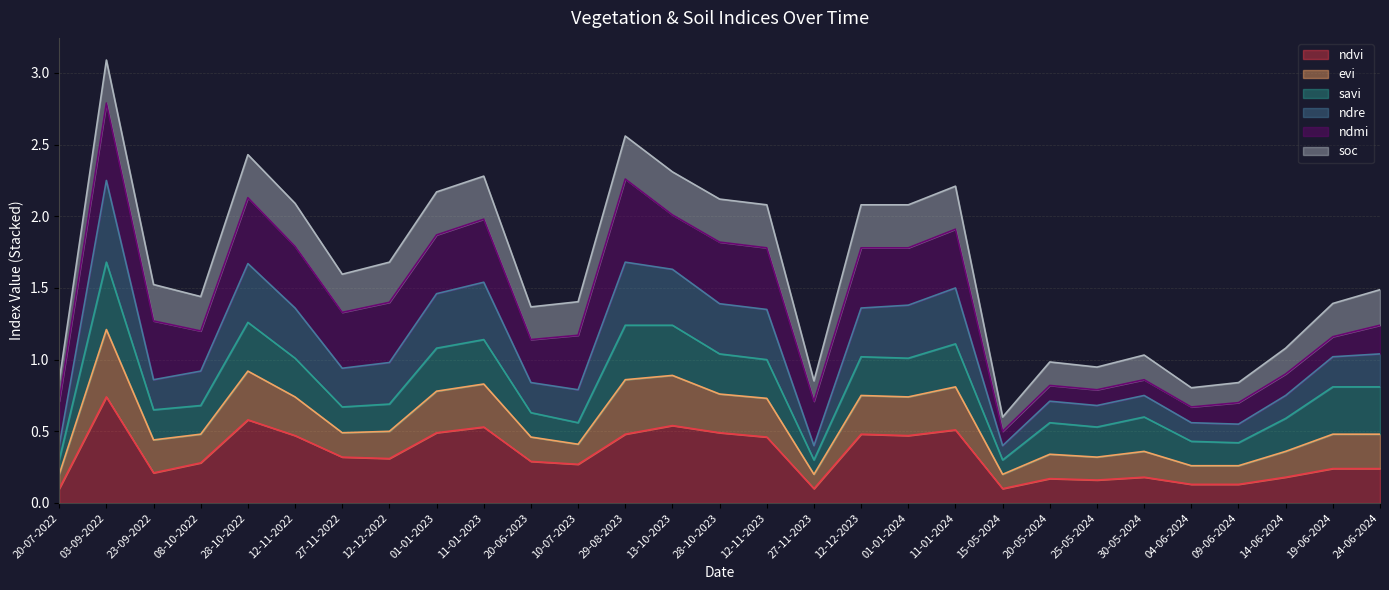

The ndvi series shows 0.1 at 29-08-2023. True or false?

False